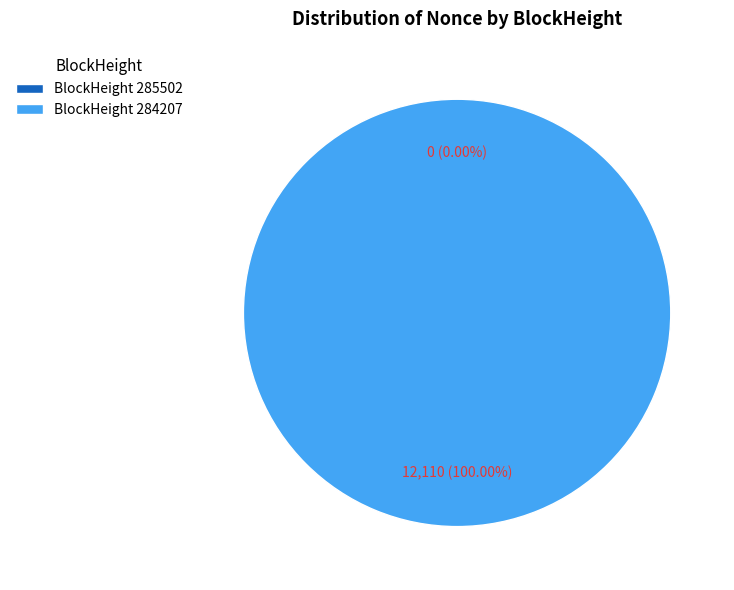

What is the change in value from 285502 to 284207?

+12110